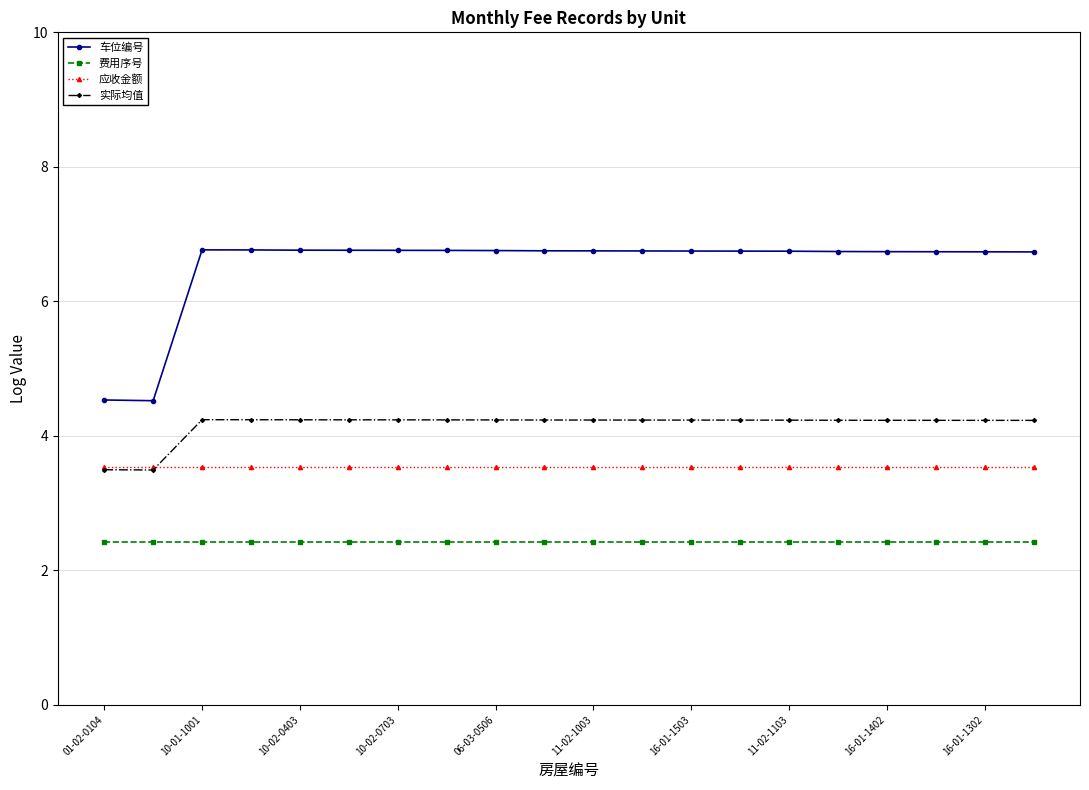

List the series in order of their peak value, lowest first.

费用序号, 应收金额, 实际均值, 车位编号